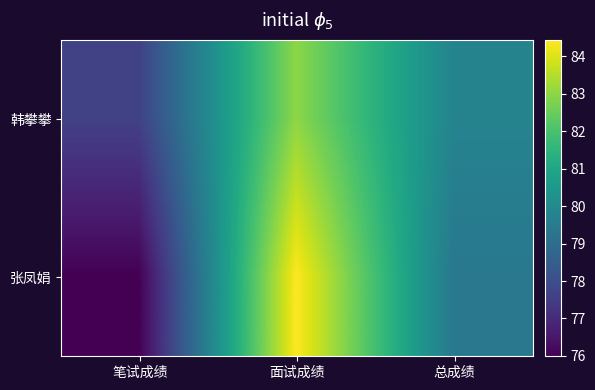

Which series has the largest total across all categories?

韩攀攀